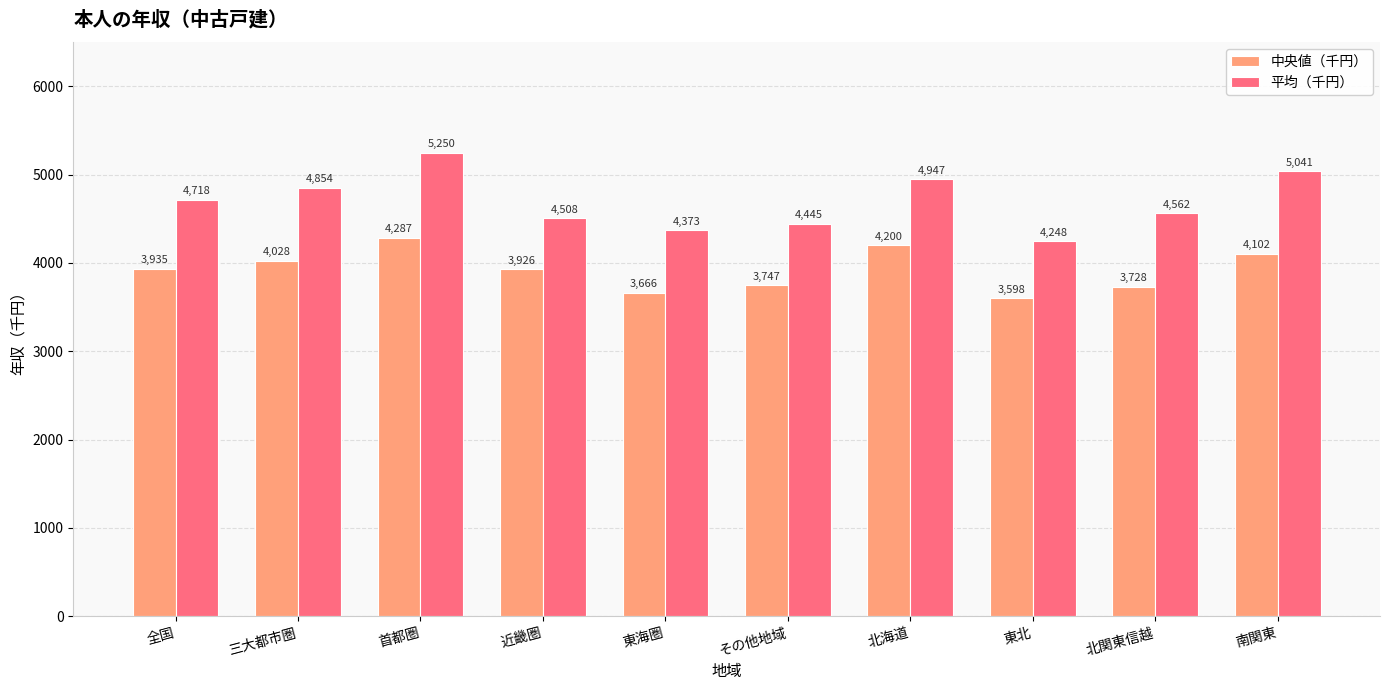

List the labels in order of 中央値（千円） value, smallest first.

東北, 東海圏, 北関東信越, その他地域, 近畿圏, 全国, 三大都市圏, 南関東, 北海道, 首都圏